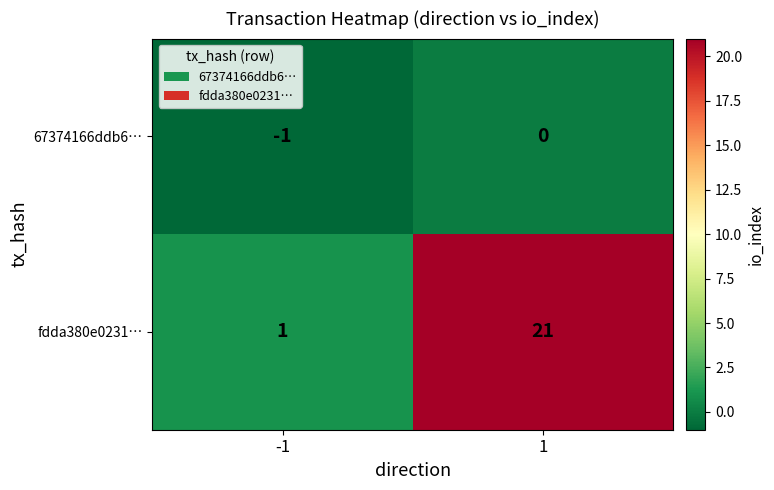

Which series has the largest total across all categories?

fdda380e0231…